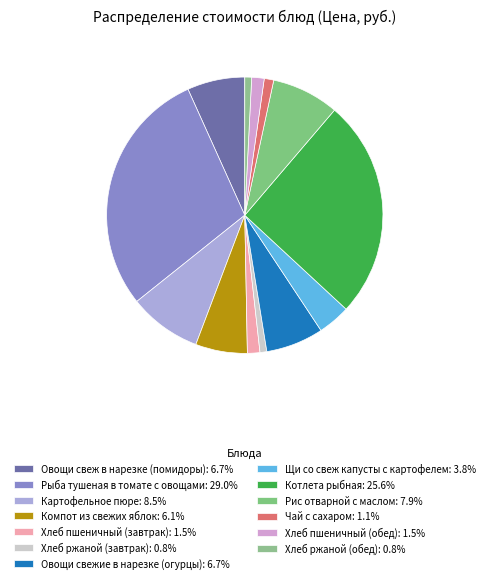

How many segments does this pie chart have?

13